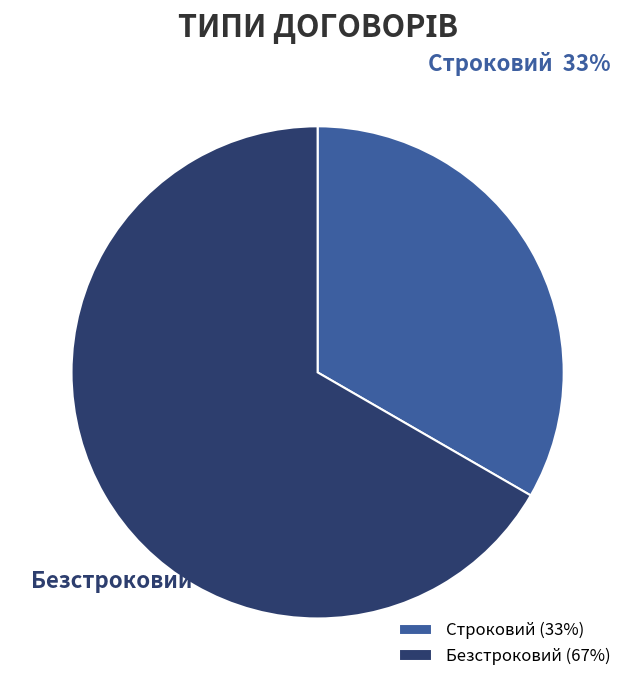

Which has a higher value, Безстроковий or Строковий?

Безстроковий